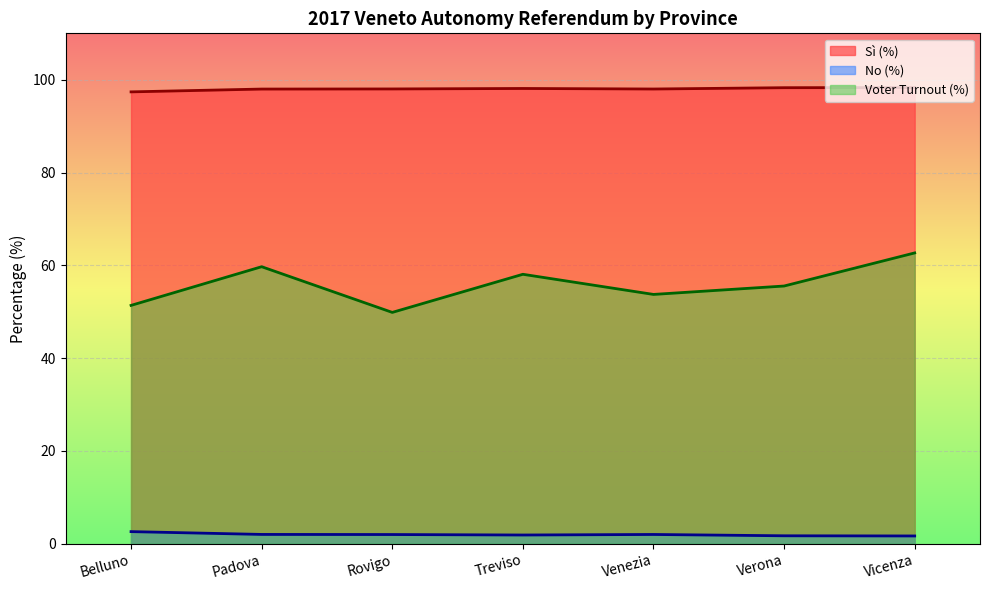

Is it true that No (%) equals 1.7 at Verona?

True